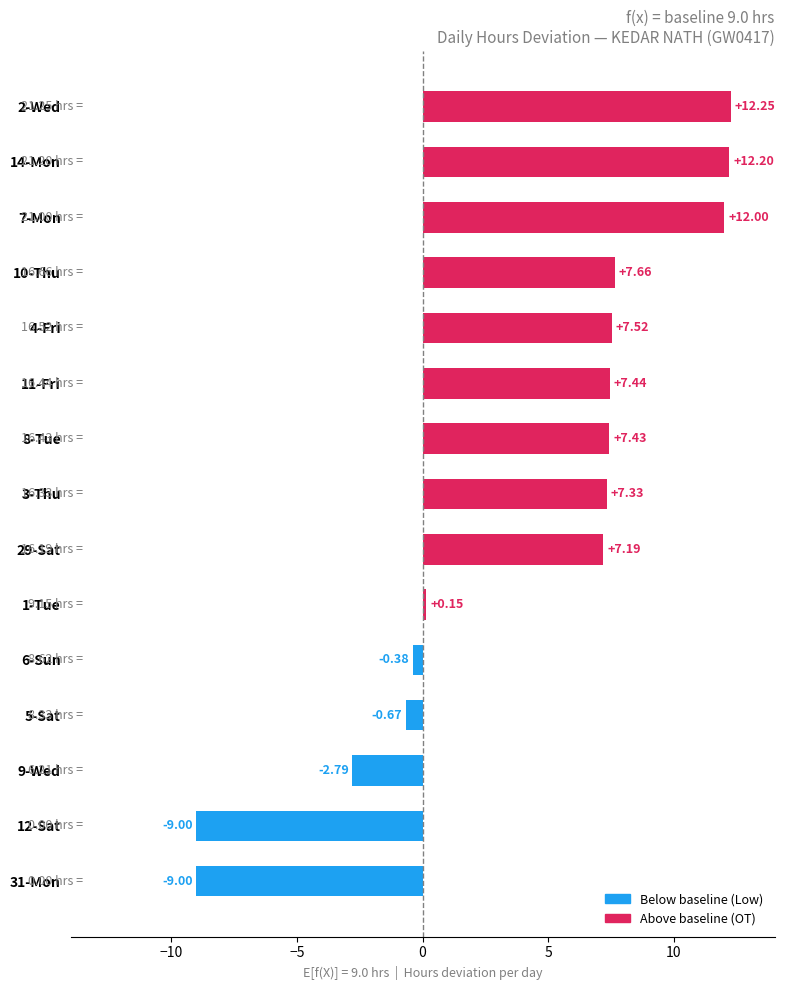

What is the sum of all values?

59.3